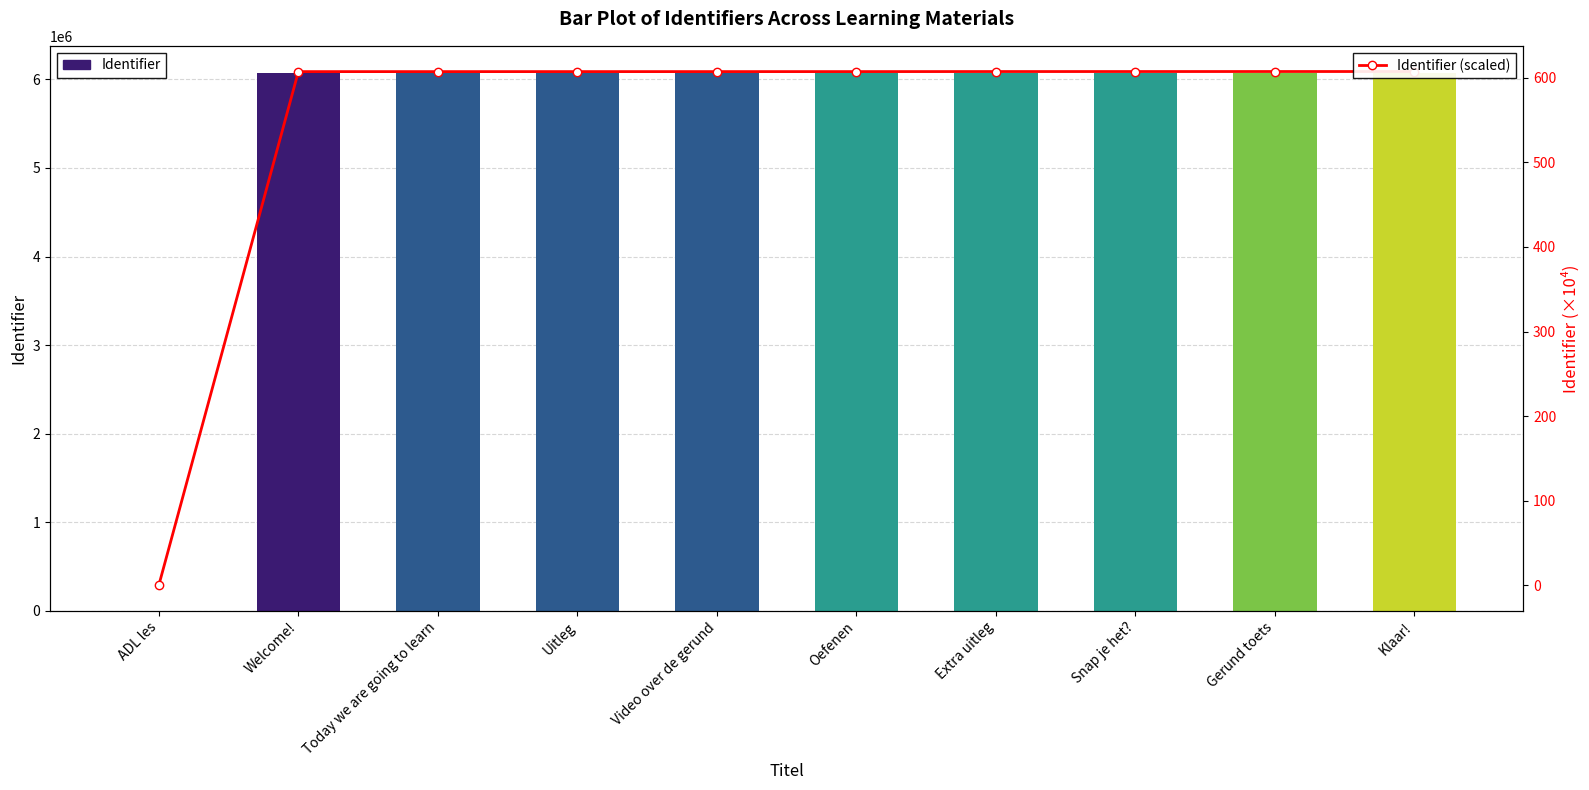

Does the chart contain any negative values?

No